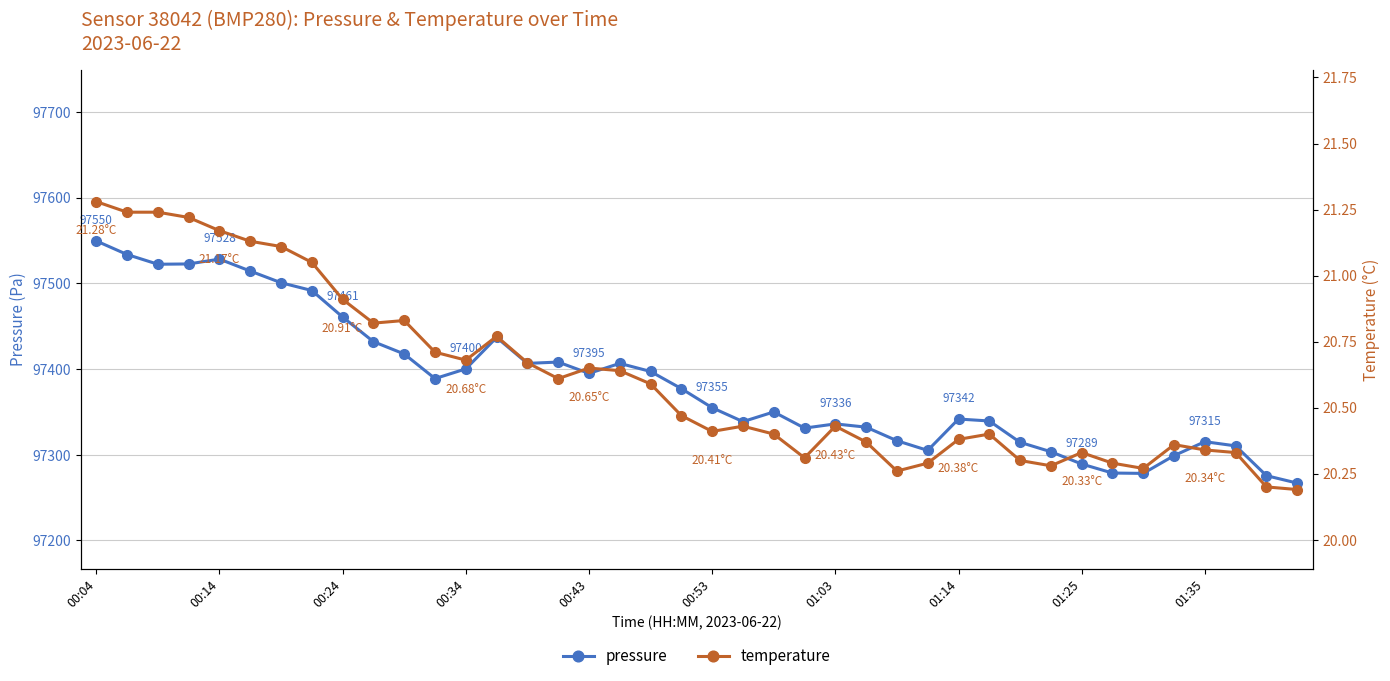

True or false: pressure and temperature intersect in this chart.

False